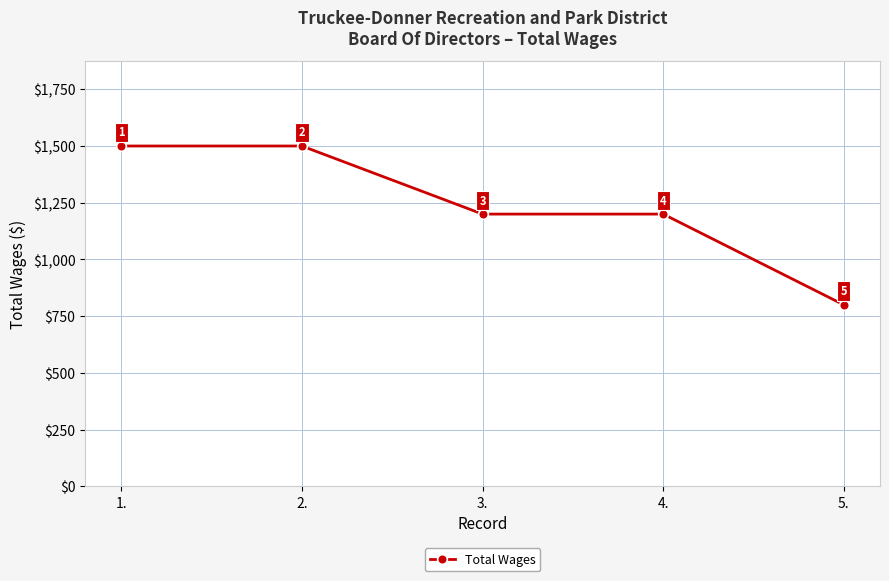

Count the values in the range 1200 to 1500.

4